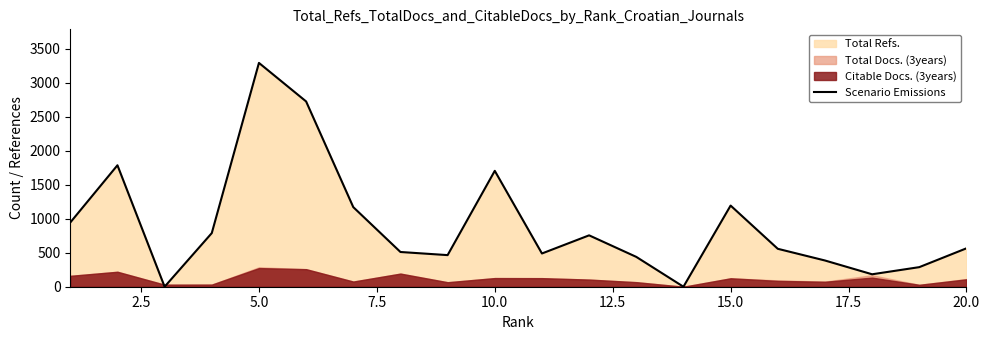

How many data points are above 565?

9